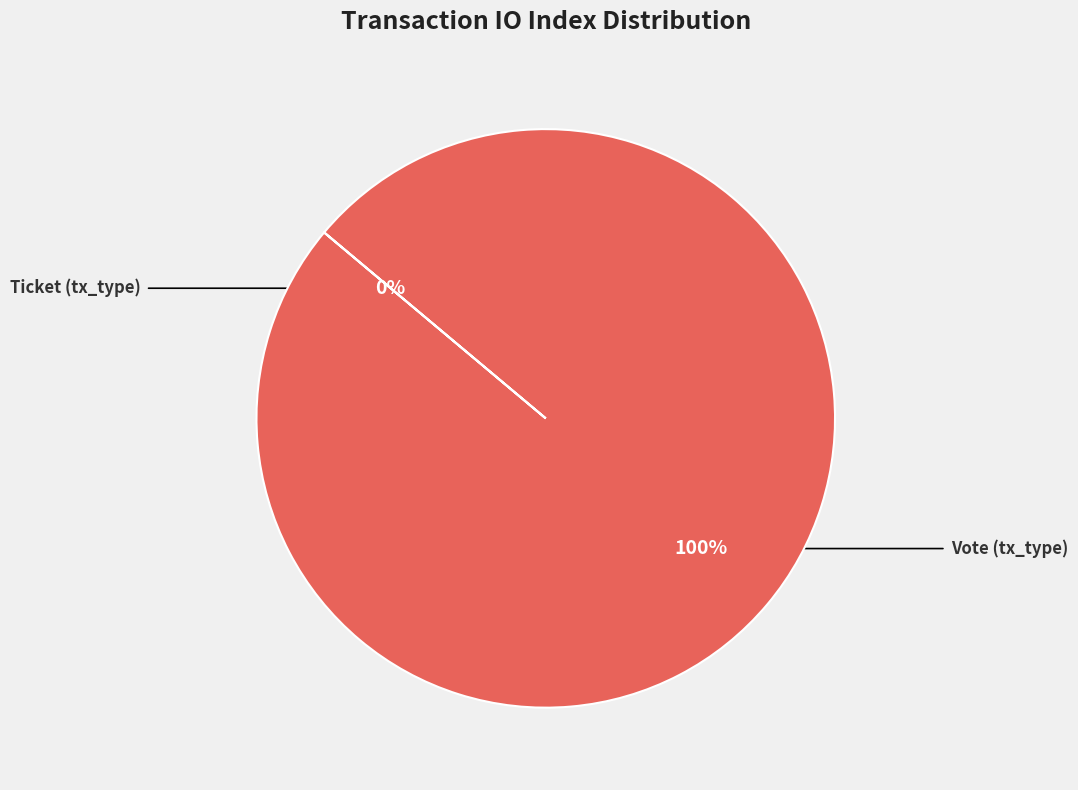

To the nearest percent, what is the difference between the Ticket (tx_type) and Vote (tx_type) slice percentages?

100%